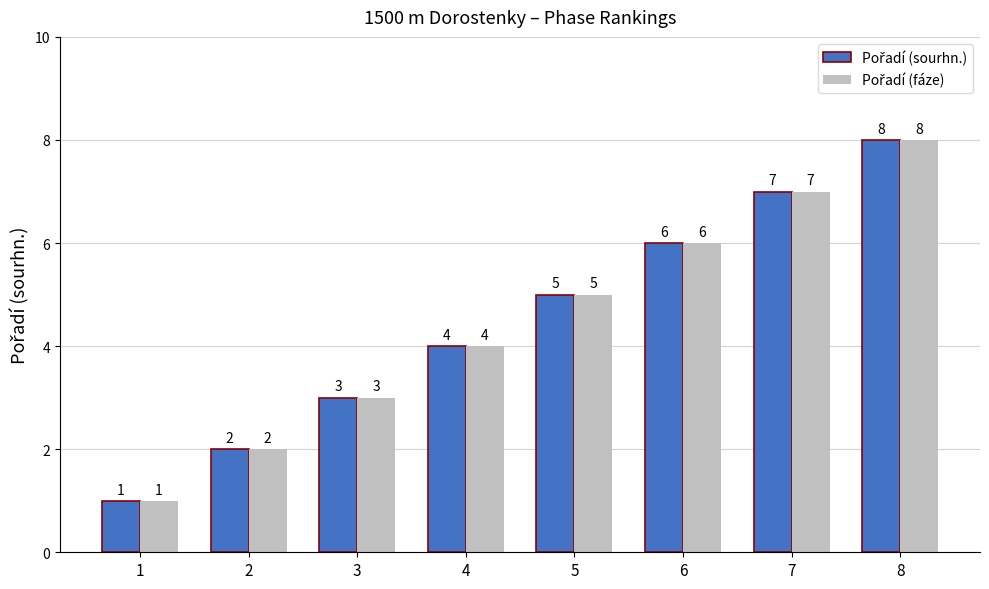

What is the total value across all series at 4?

8